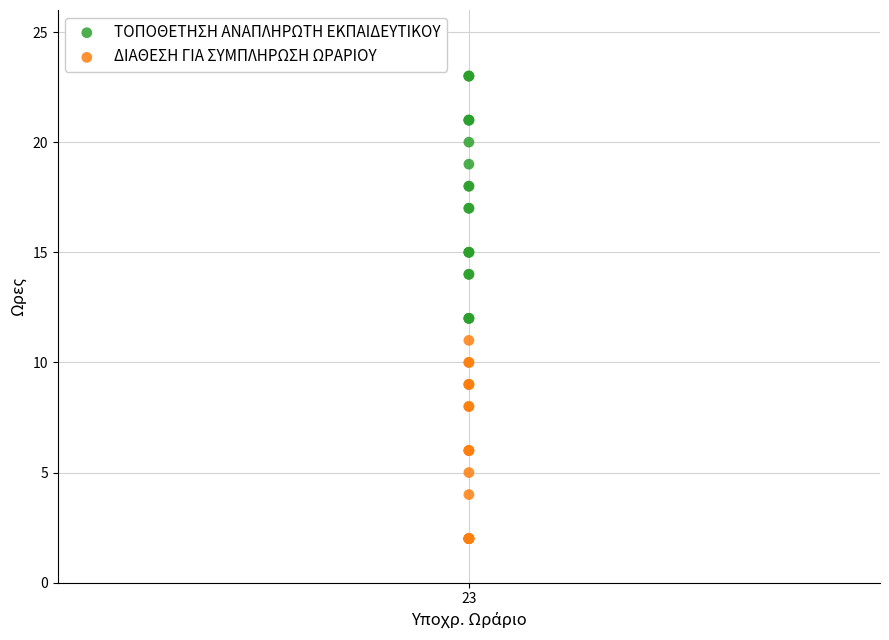

Which series contains the highest Y value?

ΤΟΠΟΘΕΤΗΣΗ ΑΝΑΠΛΗΡΩΤΗ ΕΚΠΑΙΔΕΥΤΙΚΟΥ